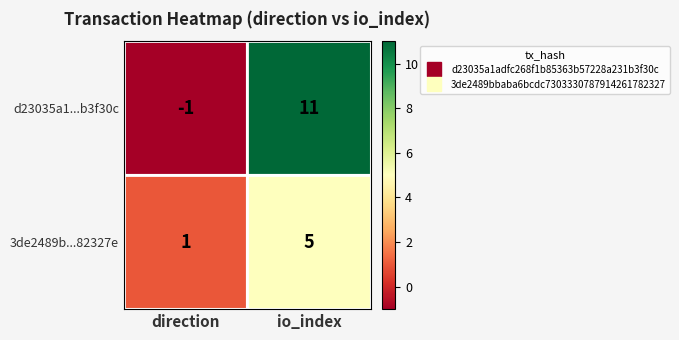

At direction, list the series in order from smallest to largest.

d23035a1...b3f30c, 3de2489b...82327e